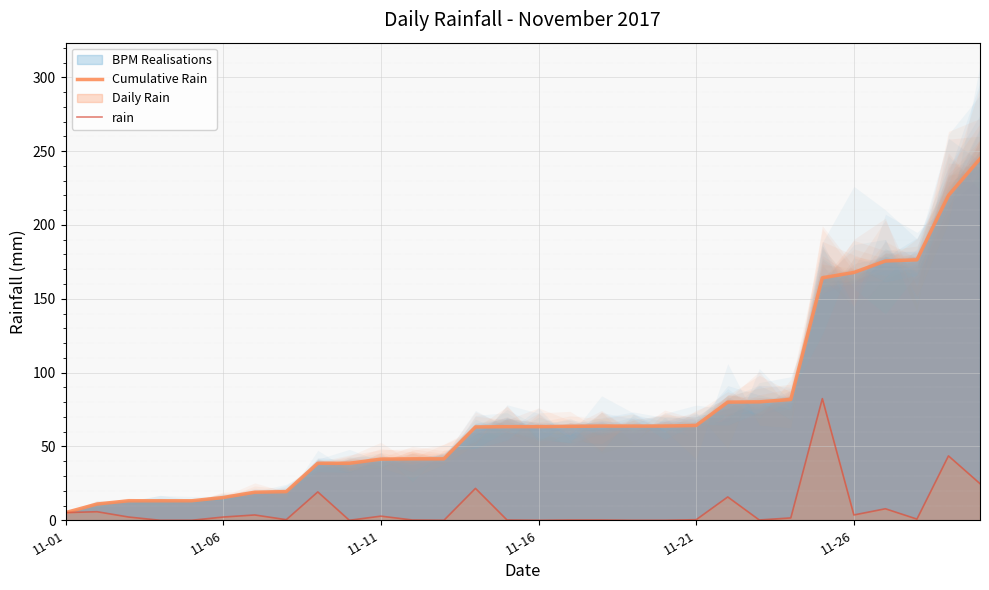

The value of Cumulative Rain at 11-21 is 64.2. True or false?

True